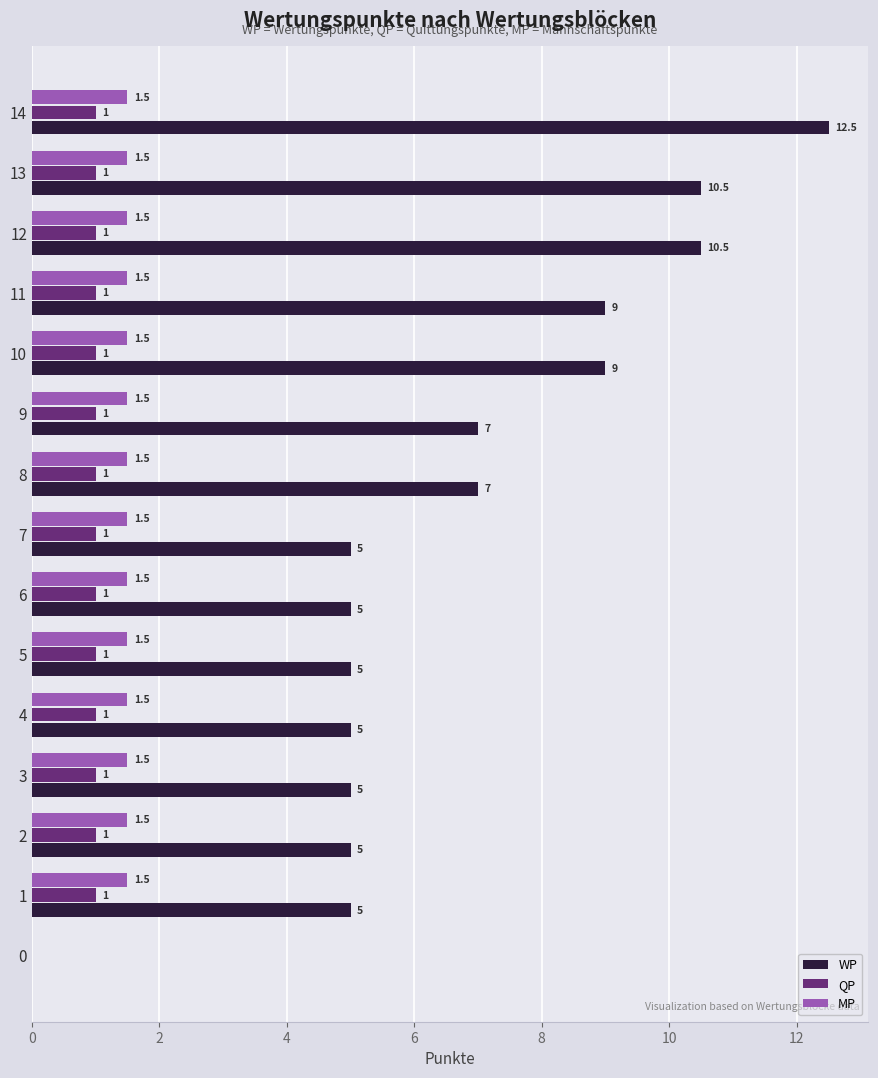

What is the spread (max minus min) of values at 2?

4.0